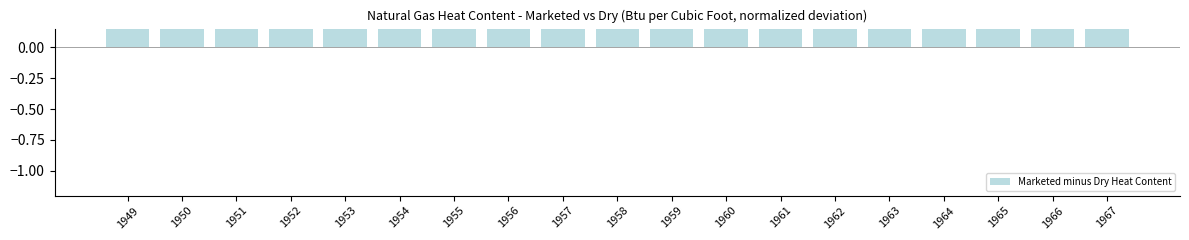

List the labels in order of value, largest first.

1949, 1955, 1950, 1953, 1956, 1952, 1954, 1951, 1957, 1958, 1959, 1961, 1967, 1960, 1962, 1963, 1964, 1966, 1965